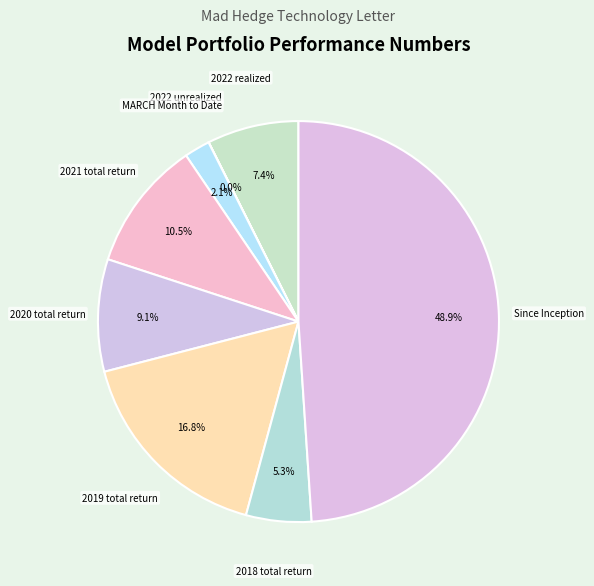

Is there any slice that represents more than half of the pie?

No